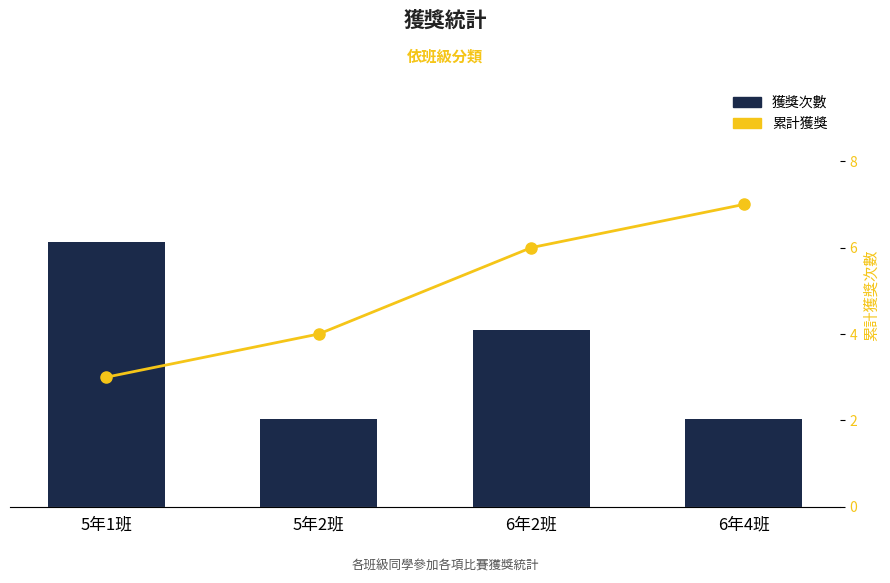

Does the chart contain any negative values?

No